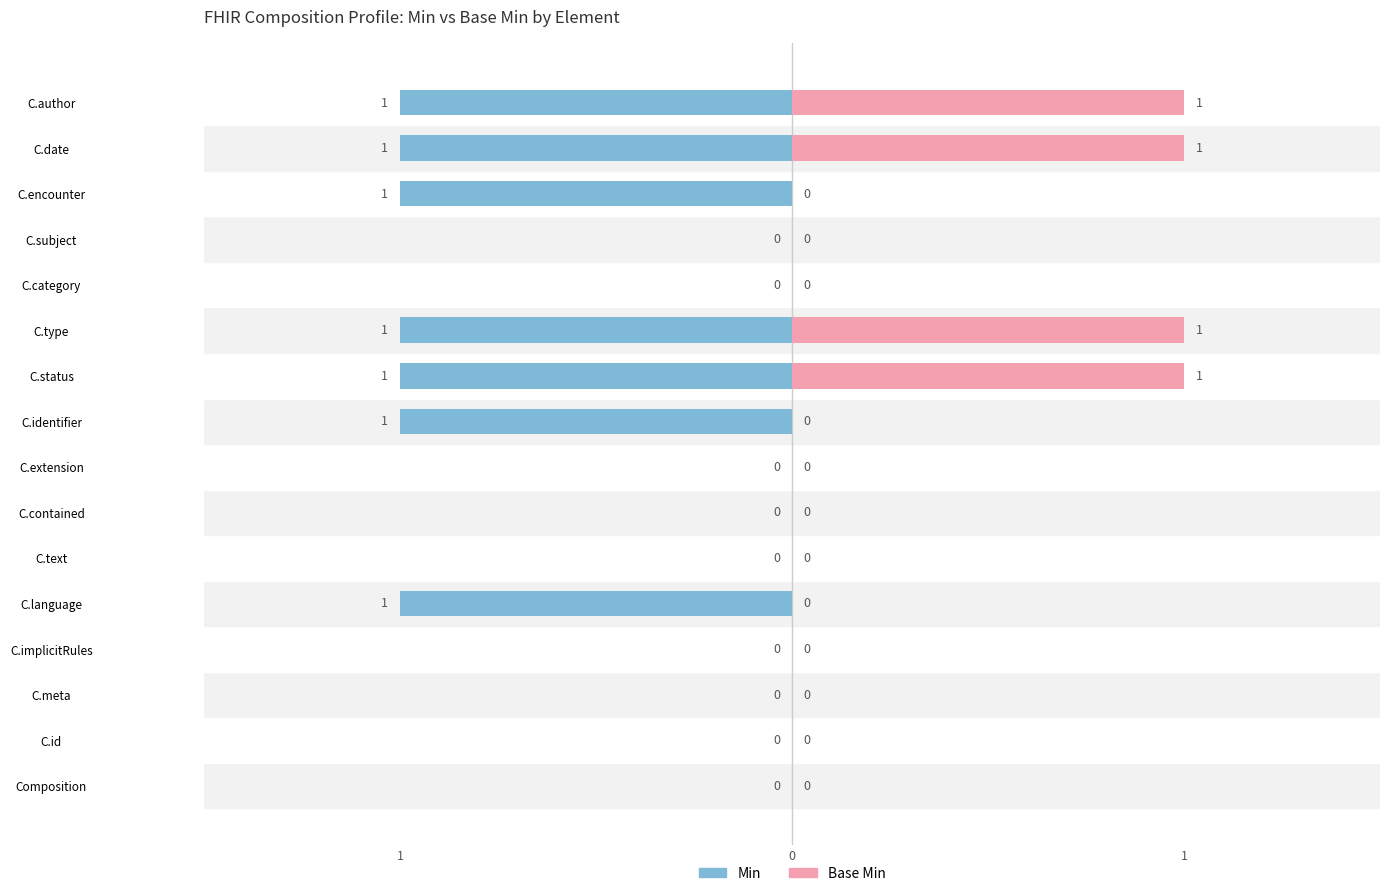

Count the number of data series in this chart.

2